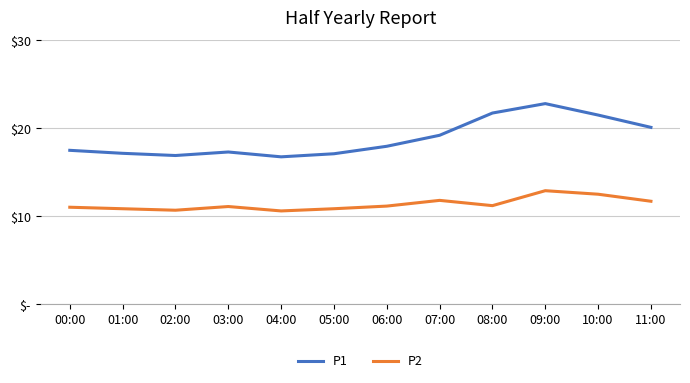

List the series in order of their overall mean, lowest first.

P2, P1